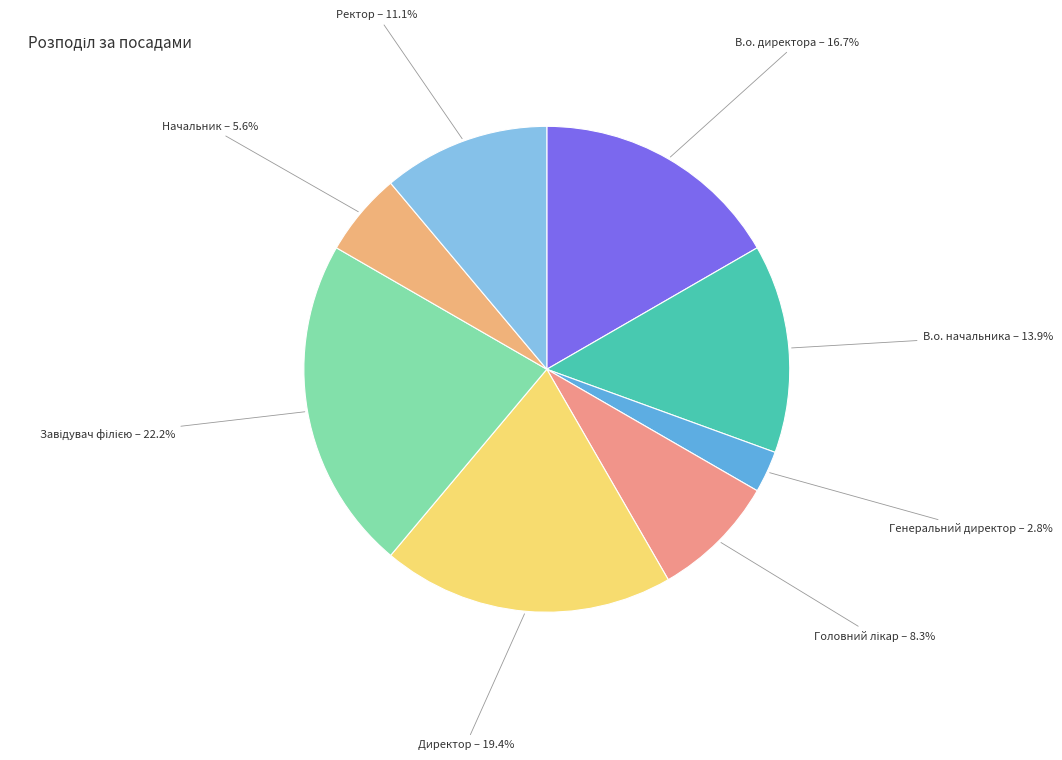

Which has a higher value, В.о. начальника or Директор?

Директор